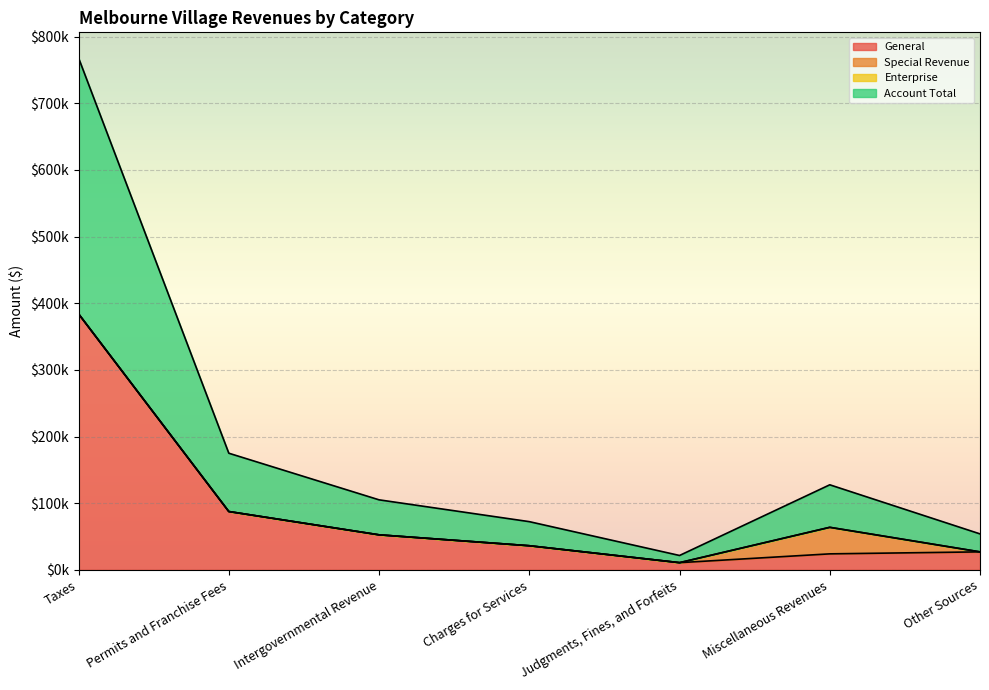

True or false: Account Total and General cross at least once.

False